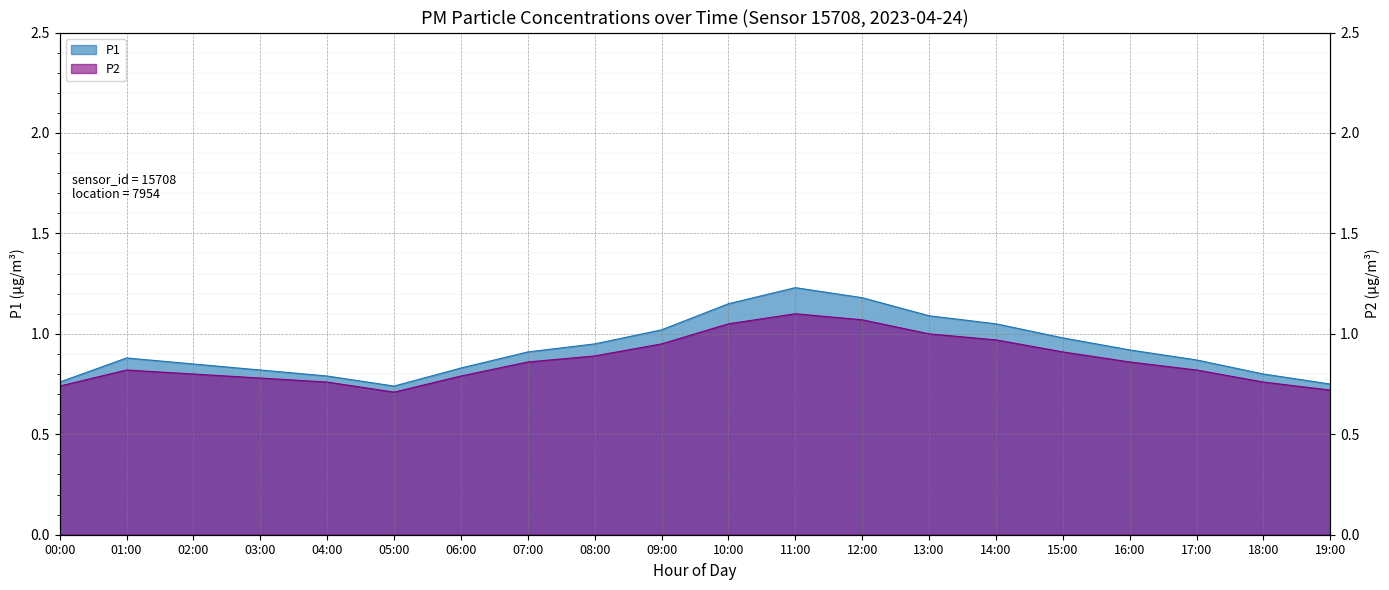

Reading left to right, extract all data points from this chart.

P1: 00:00=0.8	01:00=0.9	02:00=0.8	03:00=0.8	04:00=0.8	05:00=0.7	06:00=0.8	07:00=0.9	08:00=0.9	09:00=1.0	10:00=1.1	11:00=1.2	12:00=1.2	13:00=1.1	14:00=1.1	15:00=1.0	16:00=0.9	17:00=0.9	18:00=0.8	19:00=0.8
P2: 00:00=0.7	01:00=0.8	02:00=0.8	03:00=0.8	04:00=0.8	05:00=0.7	06:00=0.8	07:00=0.9	08:00=0.9	09:00=0.9	10:00=1.1	11:00=1.1	12:00=1.1	13:00=1.0	14:00=1.0	15:00=0.9	16:00=0.9	17:00=0.8	18:00=0.8	19:00=0.7